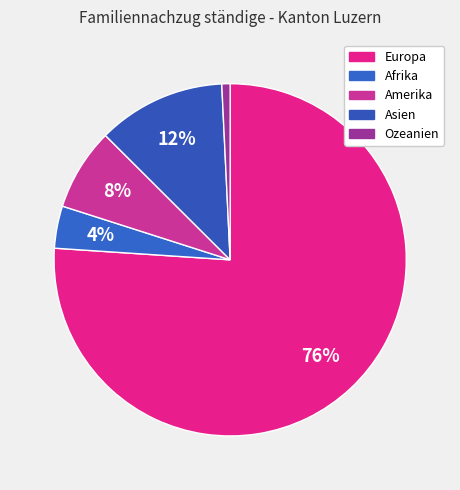

True or false: Amerika accounts for 8% of the total.

True